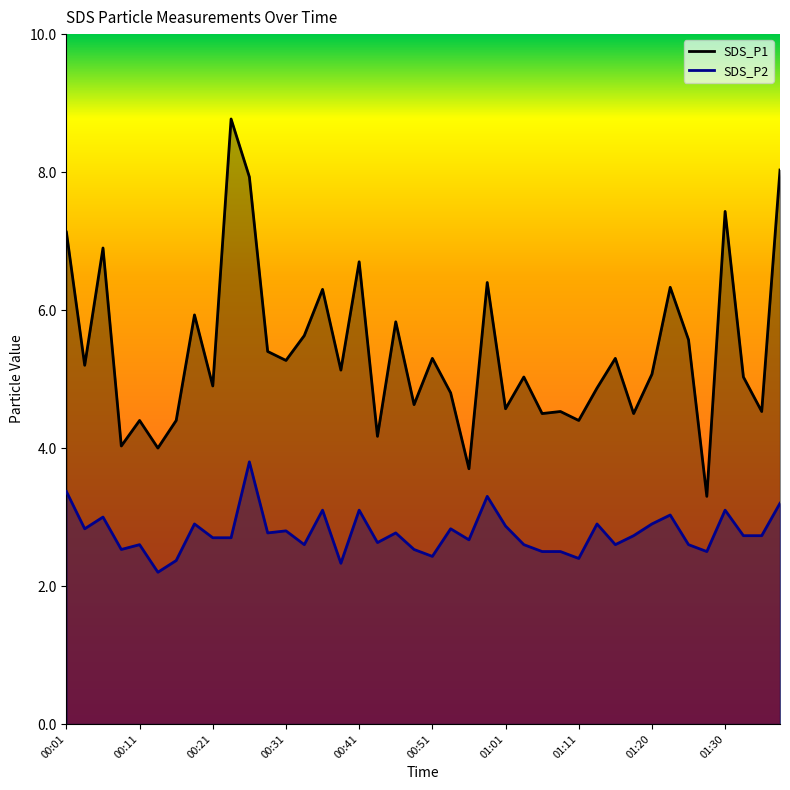

What are all the series names shown in the legend?

SDS_P1, SDS_P2